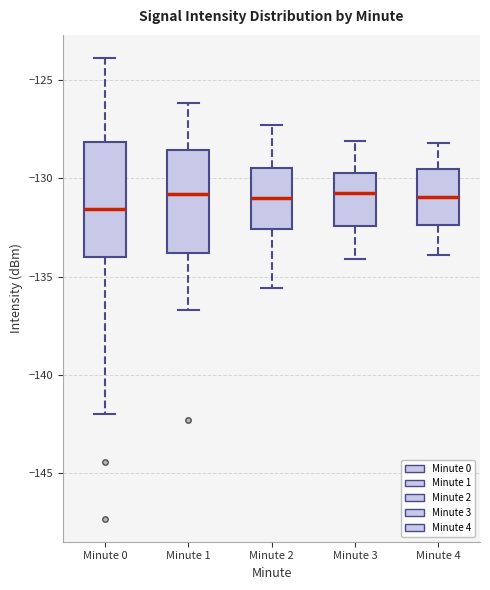

Reading left to right, read every box against the y-axis: the position of its median line, the range the box covers, and the ends of its whiskers. The values are not printed on the chart, so give them approximately, as read against the axis.

Minute 0: median -131.5, box -134.0 to -128.0, whiskers -142.0 to -124.0
Minute 1: median -131.0, box -134.0 to -128.5, whiskers -136.5 to -126.0
Minute 2: median -131.0, box -132.5 to -129.5, whiskers -135.5 to -127.5
Minute 3: median -130.5, box -132.5 to -129.5, whiskers -134.0 to -128.0
Minute 4: median -131.0, box -132.5 to -129.5, whiskers -134.0 to -128.0